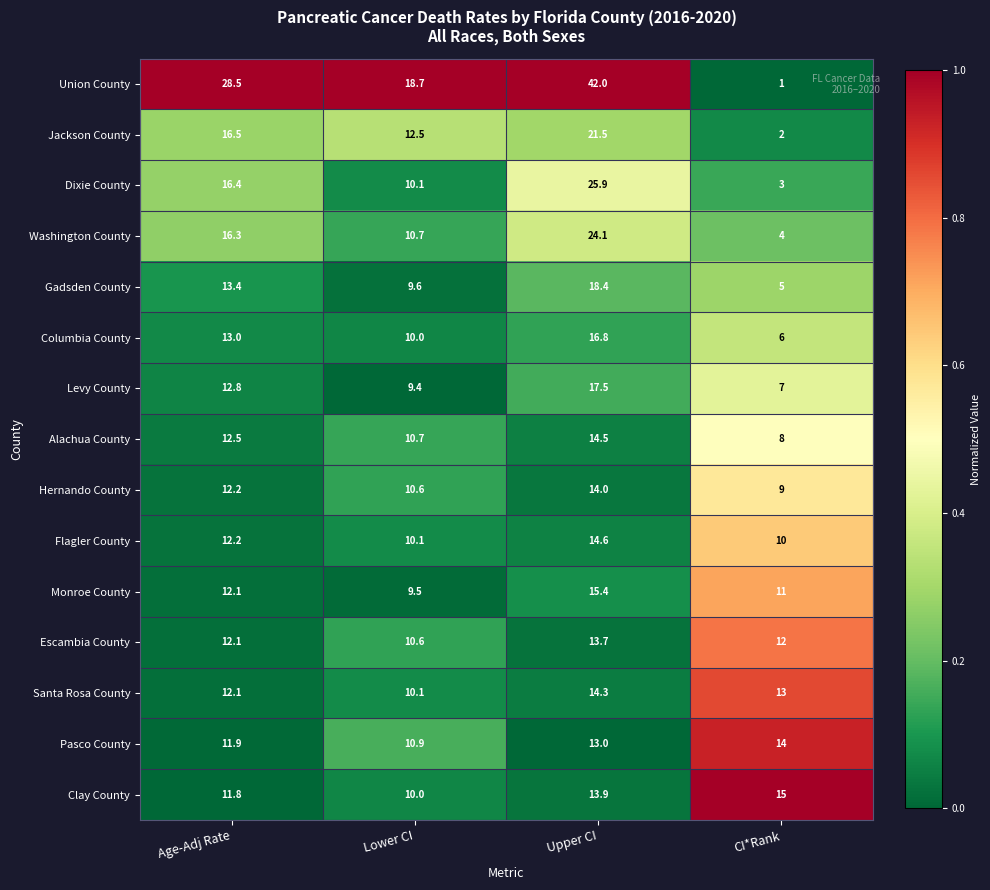

What is the lowest value of the Columbia County series?

6.0